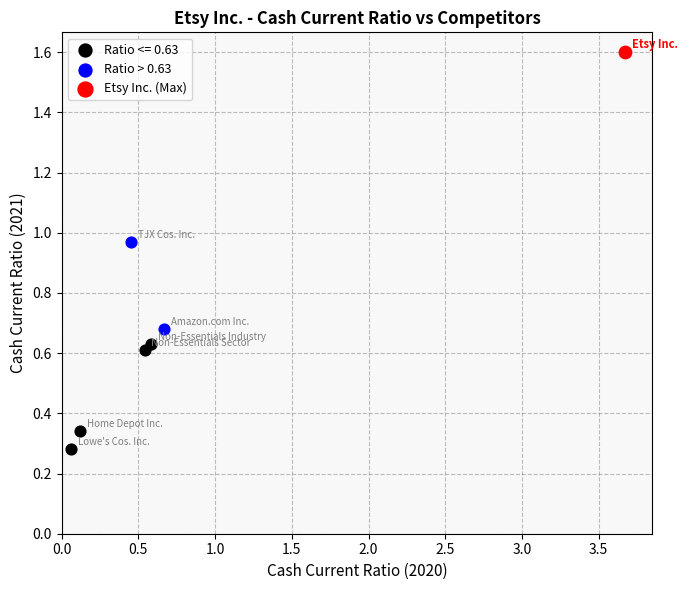

What are all the series names shown in the legend?

Ratio <= 0.63, Ratio > 0.63, Etsy Inc. (Max)